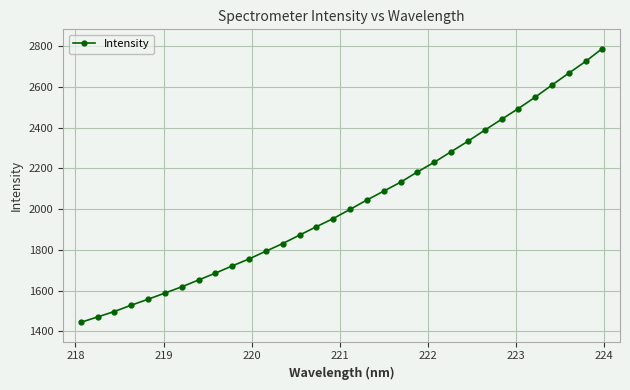

What is the smallest value displayed?

1443.4